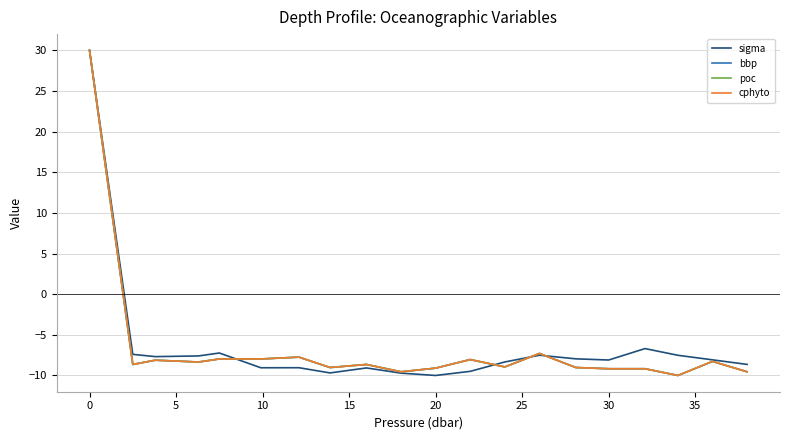

What is the difference between the maximum and minimum values in the cphyto series?

40.0